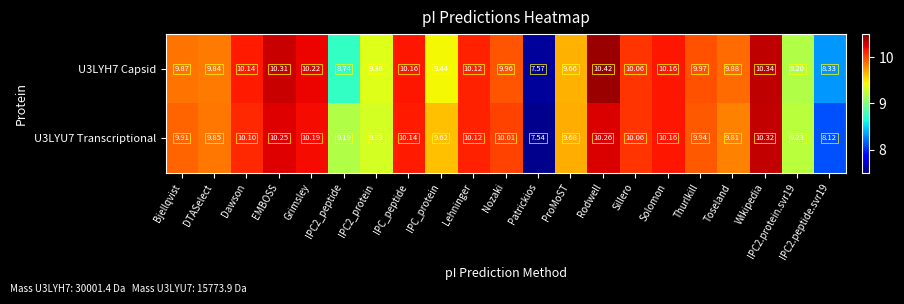

At which category does the chart reach its peak across all series?

Rodwell